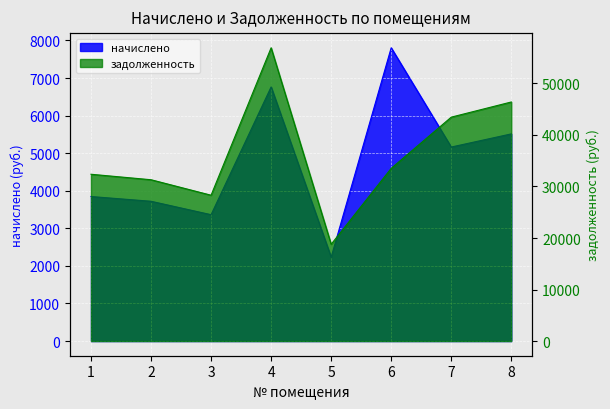

Rank the series by their average value, from highest to lowest.

задолженность, начислено